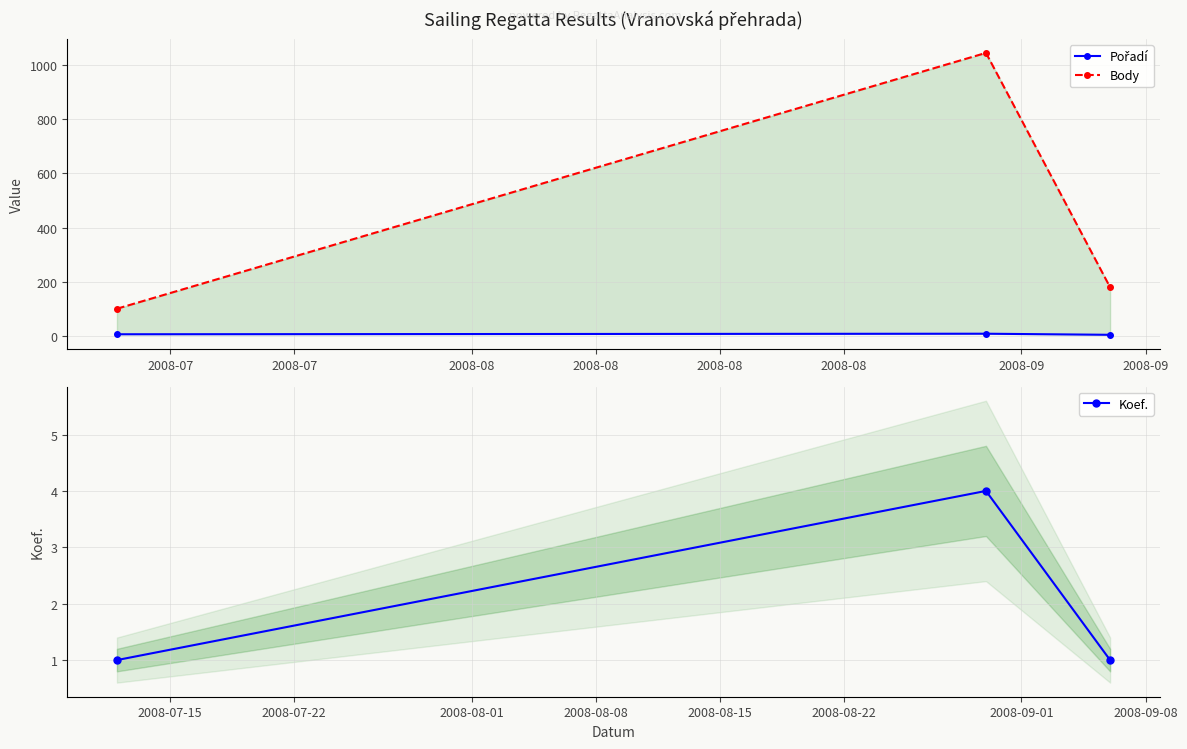

What is the average value of the Pořadí series?

7